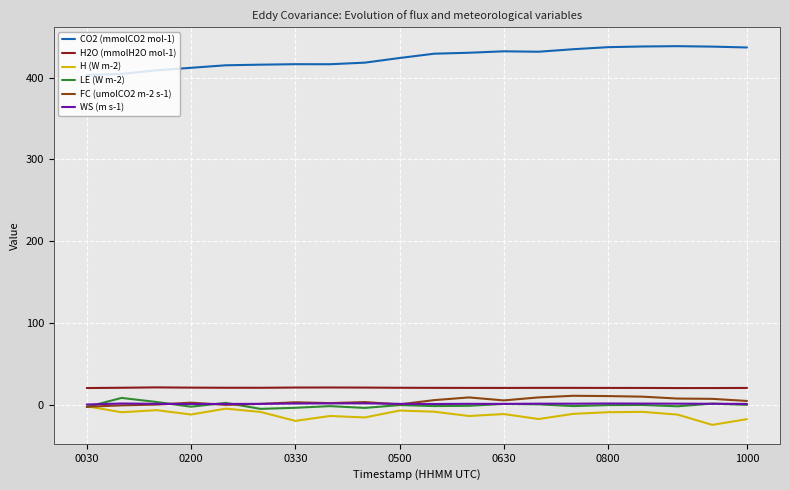

Which series has the largest range (max minus min)?

CO2 (mmolCO2 mol-1)